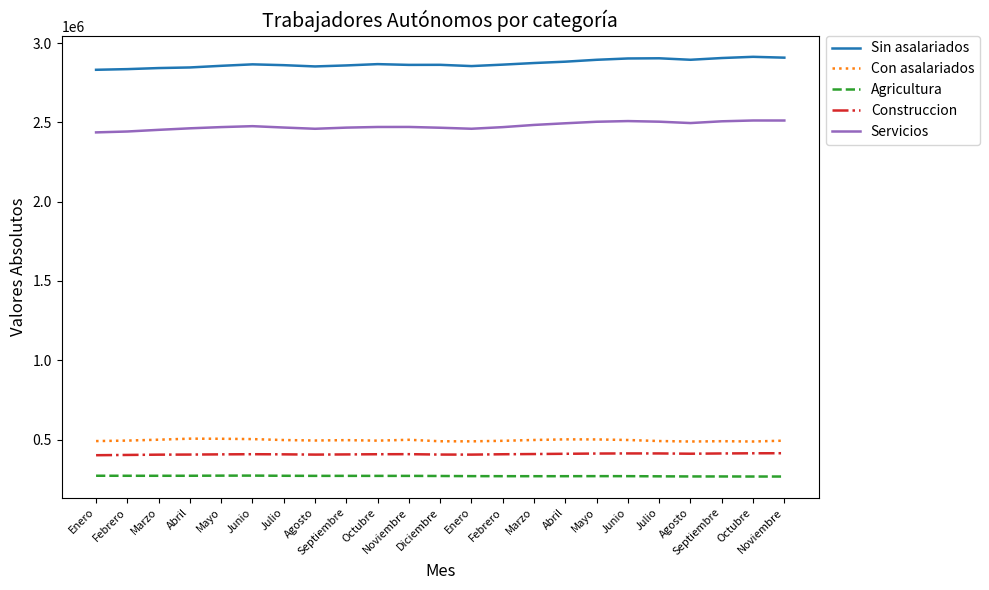

At which label does Servicios reach its minimum?

Enero